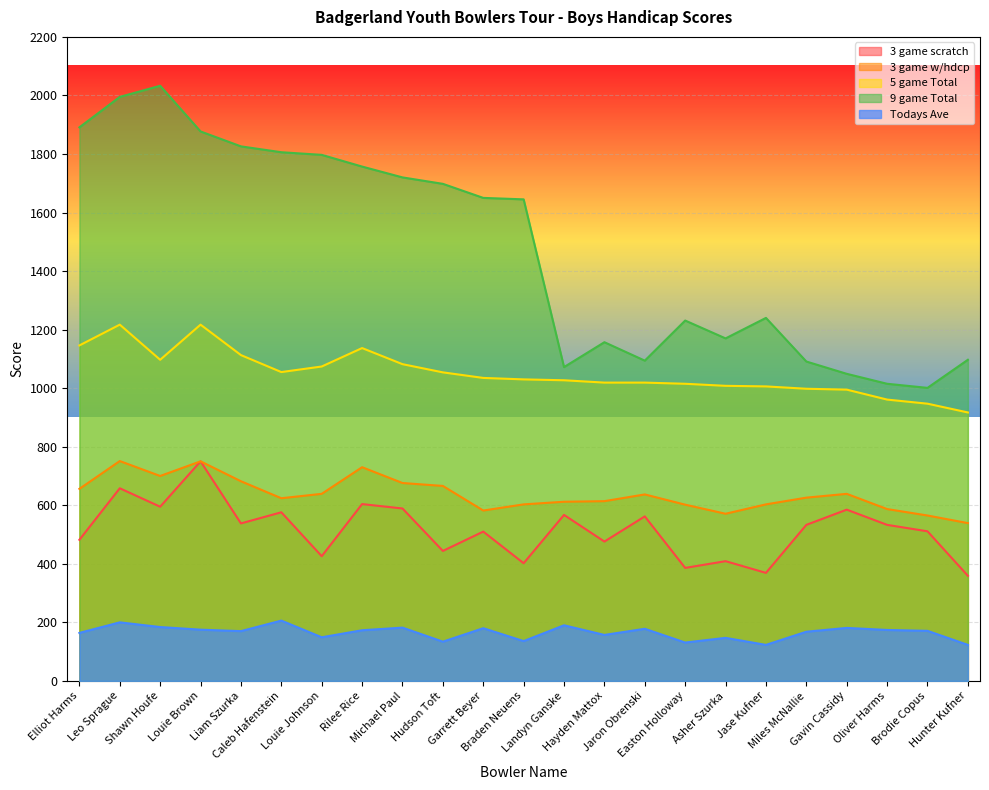

At how many categories does at least one series exceed 411?

23